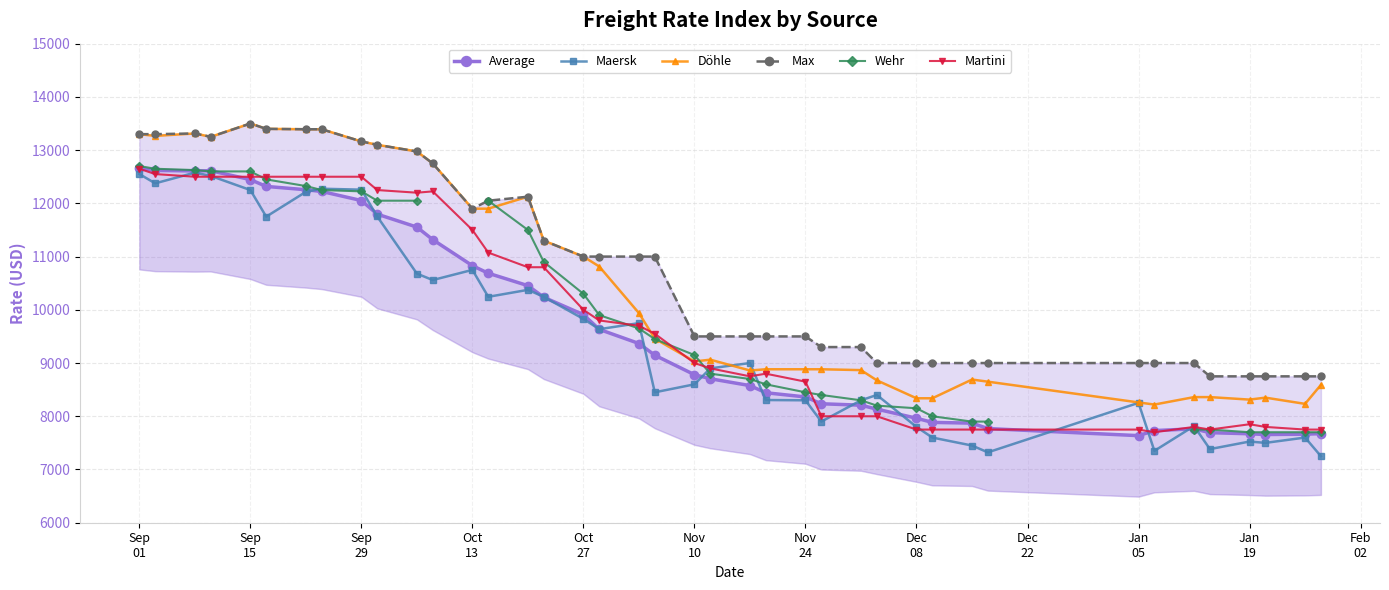

What is the lowest value of the Maersk series?

7250